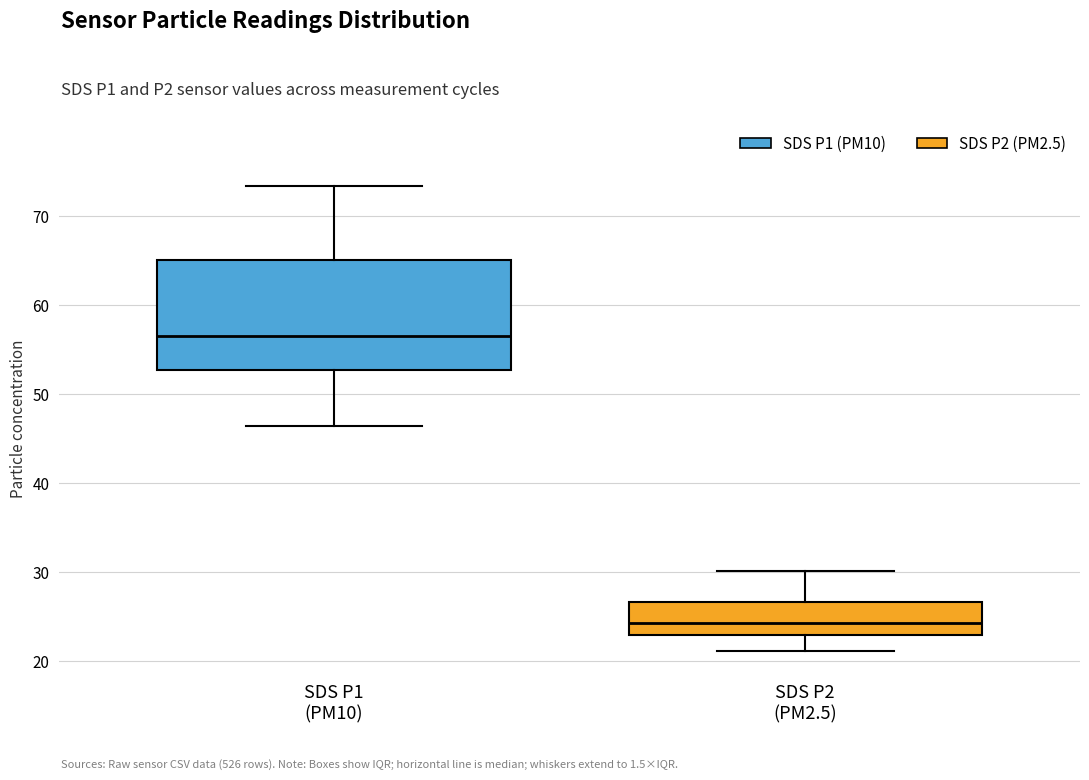

Reading left to right, read every box against the y-axis: the position of its median line, the range the box covers, and the ends of its whiskers. The values are not printed on the chart, so give them approximately, as read against the axis.

SDS P1 (PM10): median 57, box 53 to 65, whiskers 46 to 73
SDS P2 (PM2.5): median 24, box 23 to 27, whiskers 21 to 30